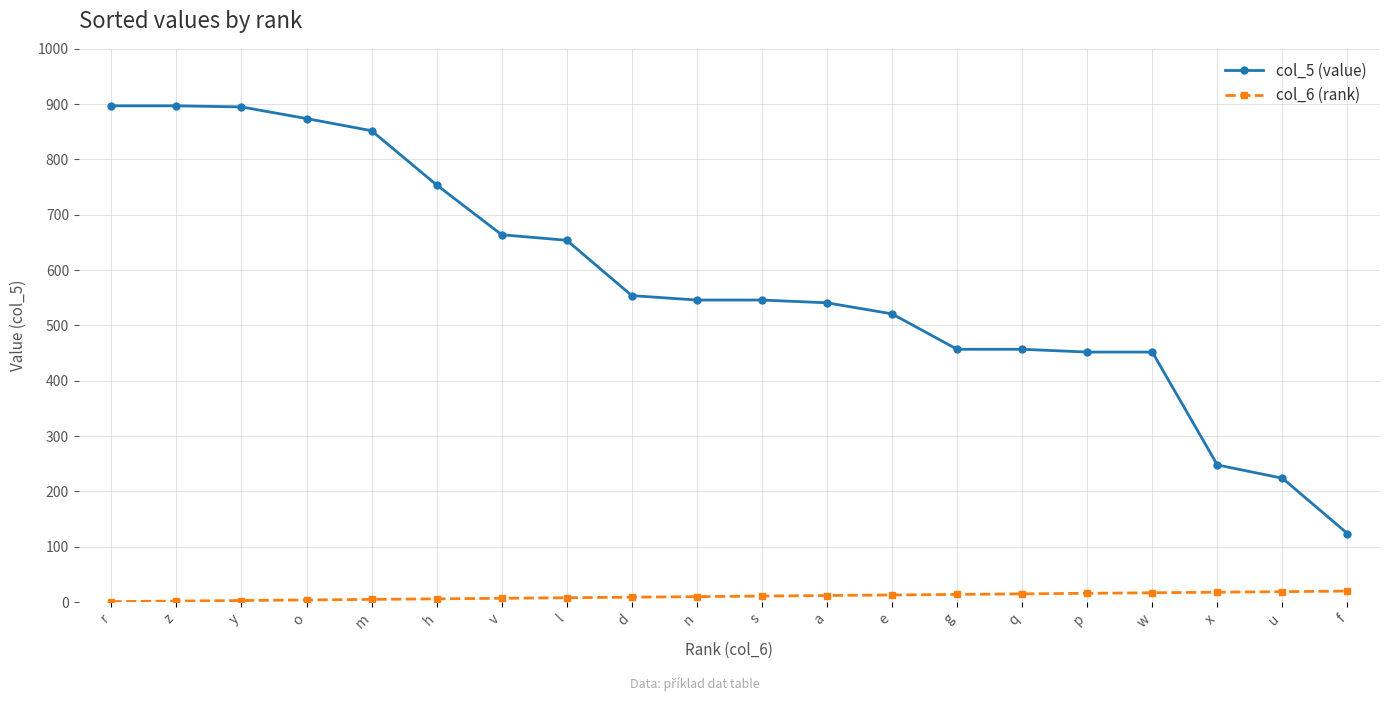

What is the value of the col_6 (rank) point at the 9th from the left?

9